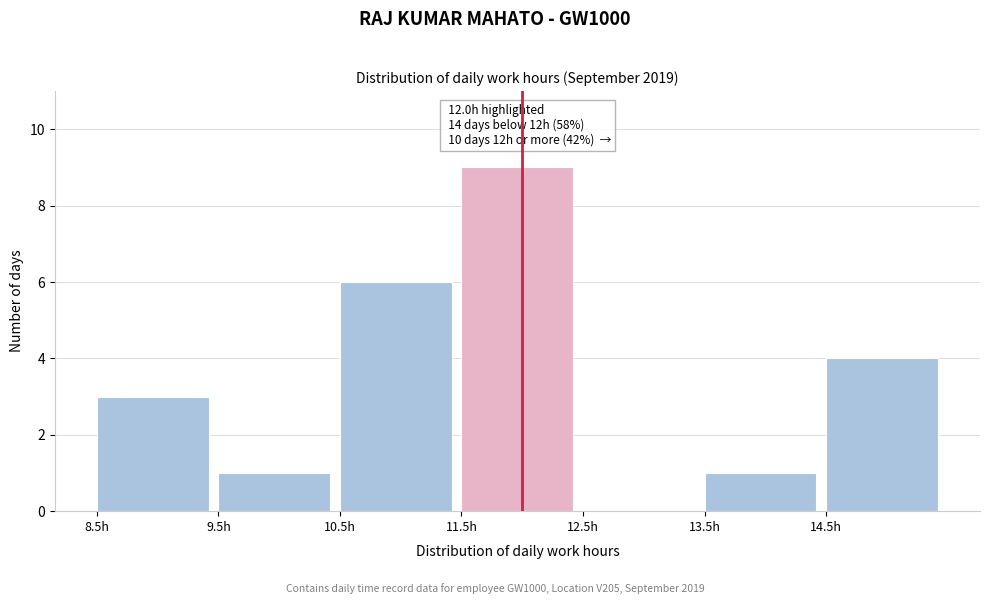

Over which range of the x-axis is the bar tallest?

11.5 to 12.5